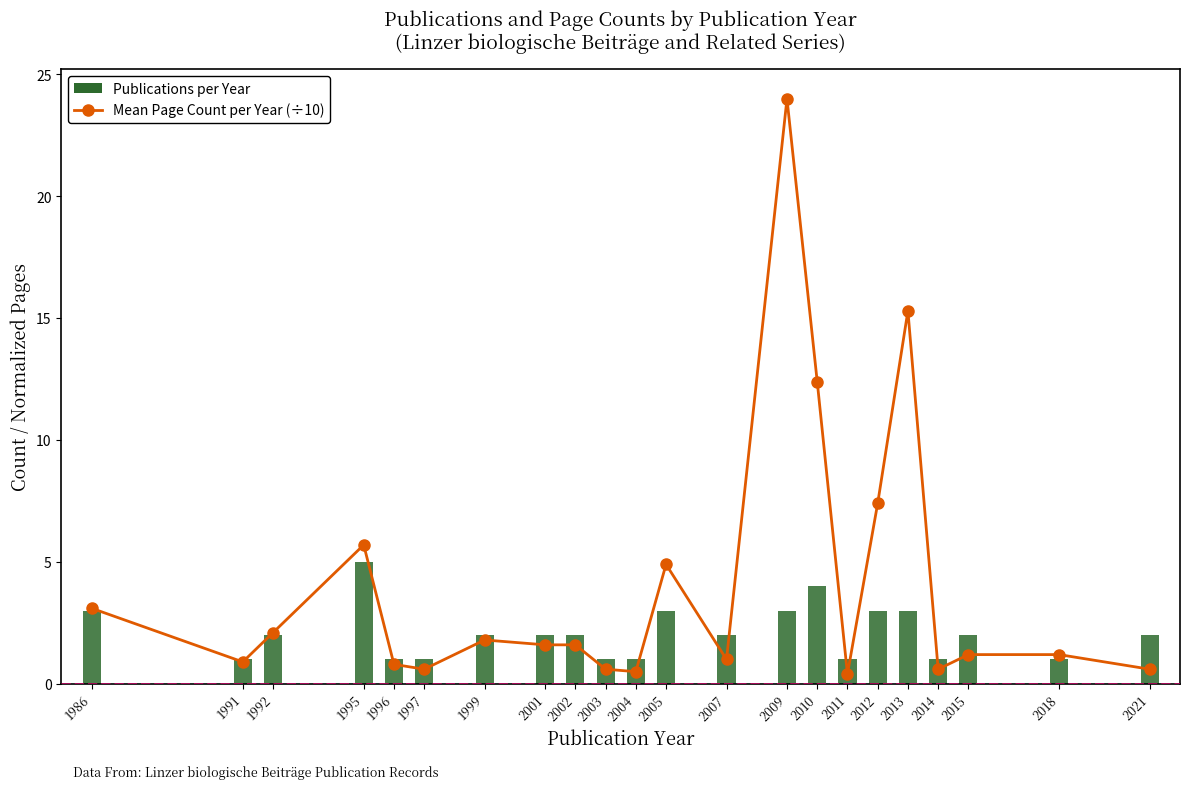

Rank the series by their average value, from highest to lowest.

Mean Page Count per Year (÷10), Publications per Year